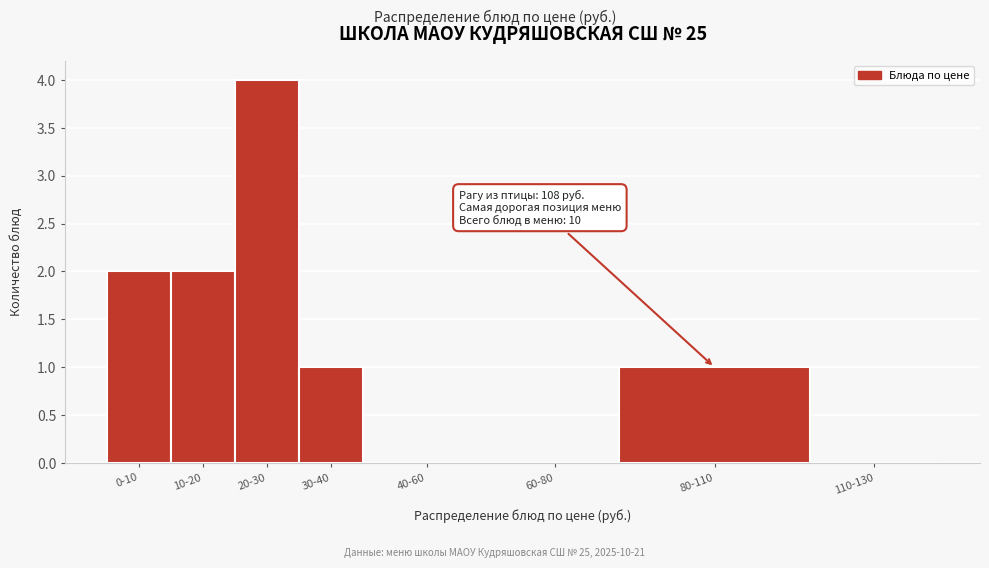

Reading left to right, transcribe all the data shown in this chart.

0-10=2	10-20=2	20-30=4	30-40=1	40-60=0	60-80=0	80-110=1	110-130=0